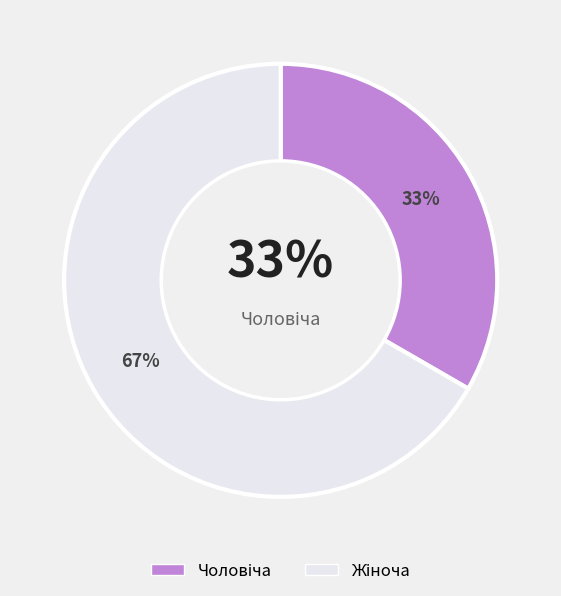

To the nearest percent, what percentage of the pie is Чоловіча?

33%